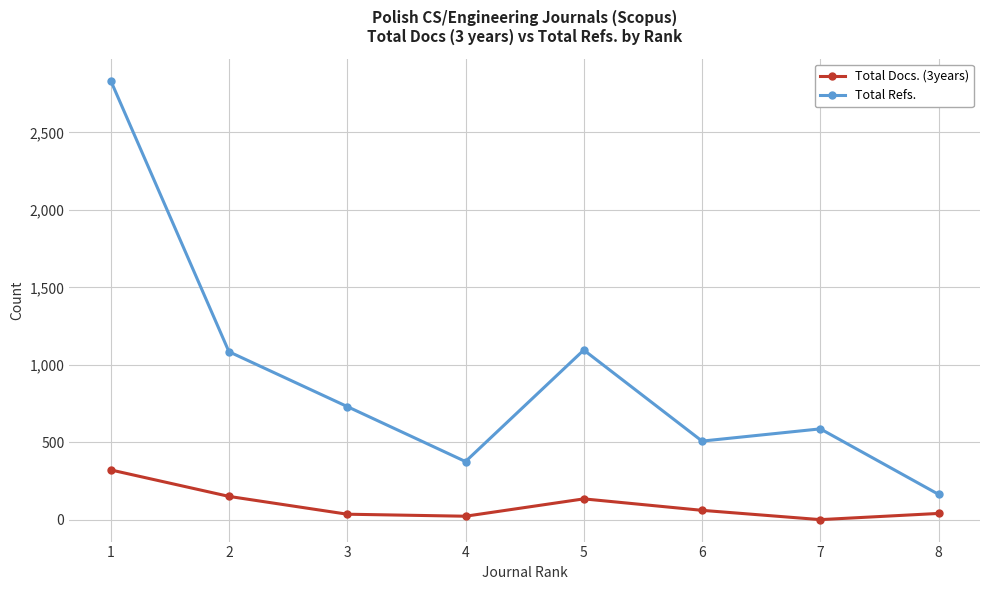

How many values in the Total Docs. (3years) series are below 60?

4